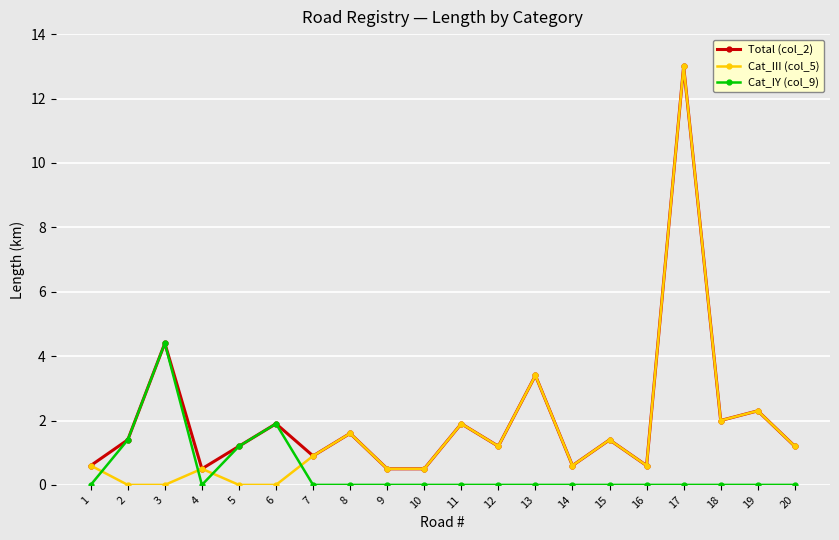

Reading left to right, transcribe all the data shown in this chart.

Total (col_2): 0.6	1.4	4.4	0.5	1.2	1.9	0.9	1.6	0.5	0.5	1.9	1.2	3.4	0.6	1.4	0.6	13.0	2.0	2.3	1.2
Cat_III (col_5): 0.6	0.0	0.0	0.5	0.0	0.0	0.9	1.6	0.5	0.5	1.9	1.2	3.4	0.6	1.4	0.6	13.0	2.0	2.3	1.2
Cat_IY (col_9): 0.0	1.4	4.4	0.0	1.2	1.9	0.0	0.0	0.0	0.0	0.0	0.0	0.0	0.0	0.0	0.0	0.0	0.0	0.0	0.0